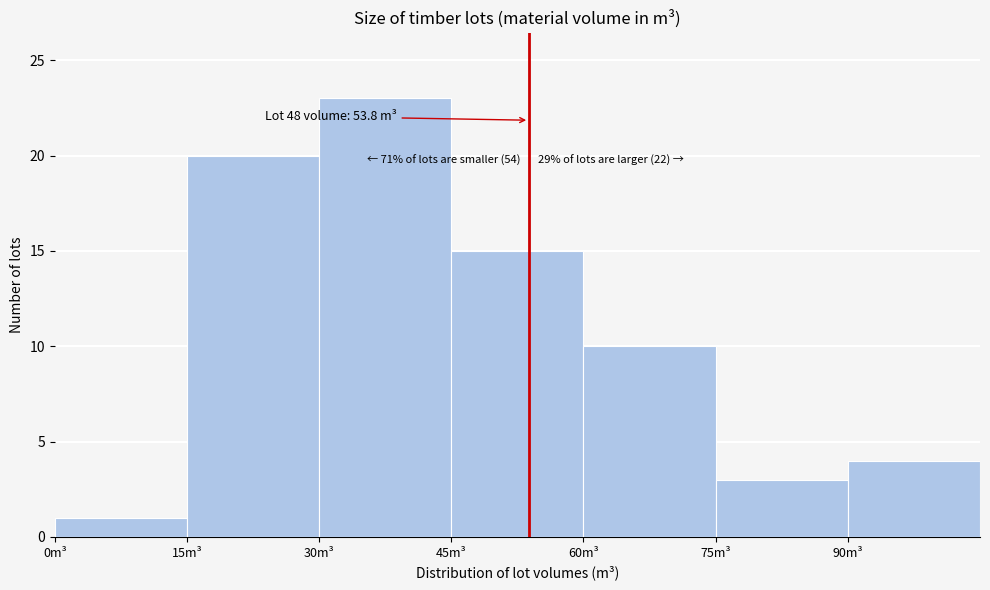

Which range on the x-axis has the tallest bar?

30 to 45